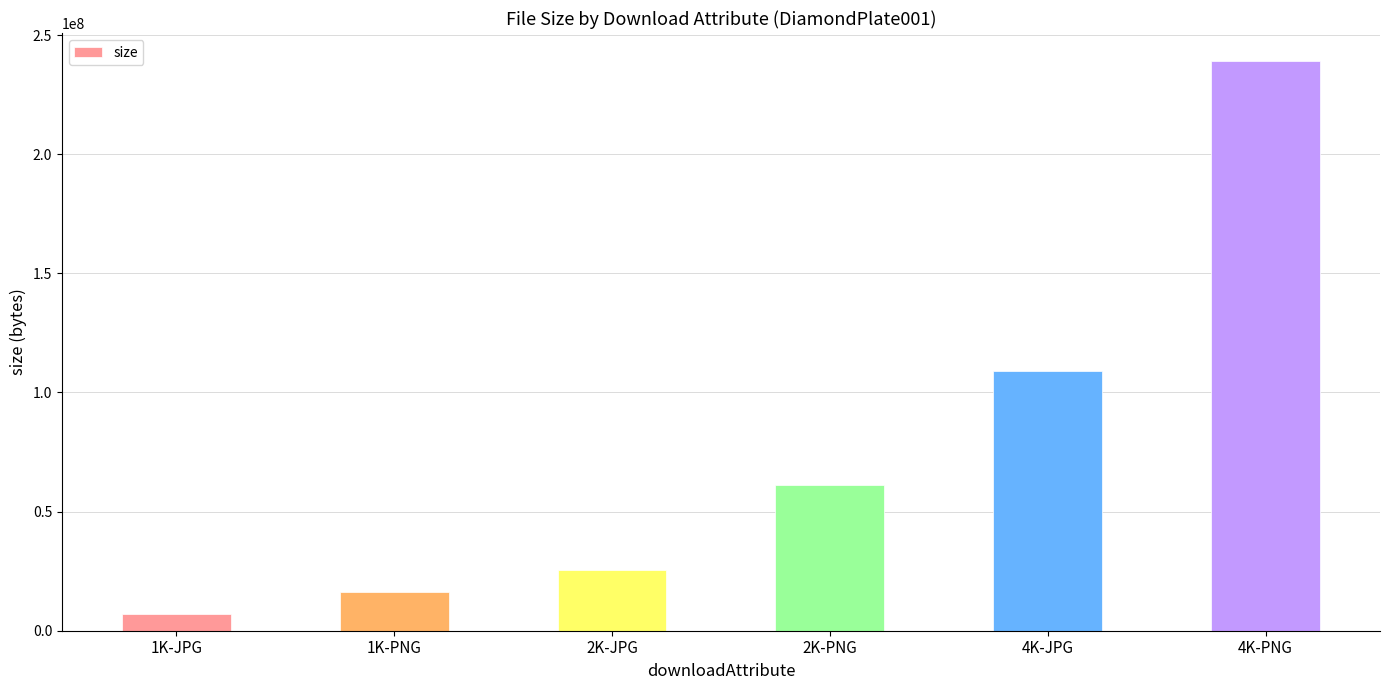

What is the maximum value shown in the chart?

238922836